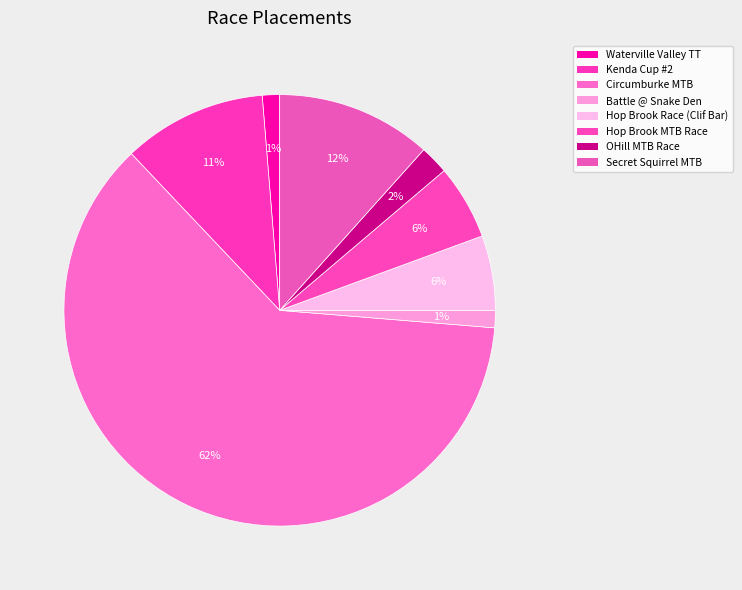

Which category accounts for the majority?

Circumburke MTB Challenge